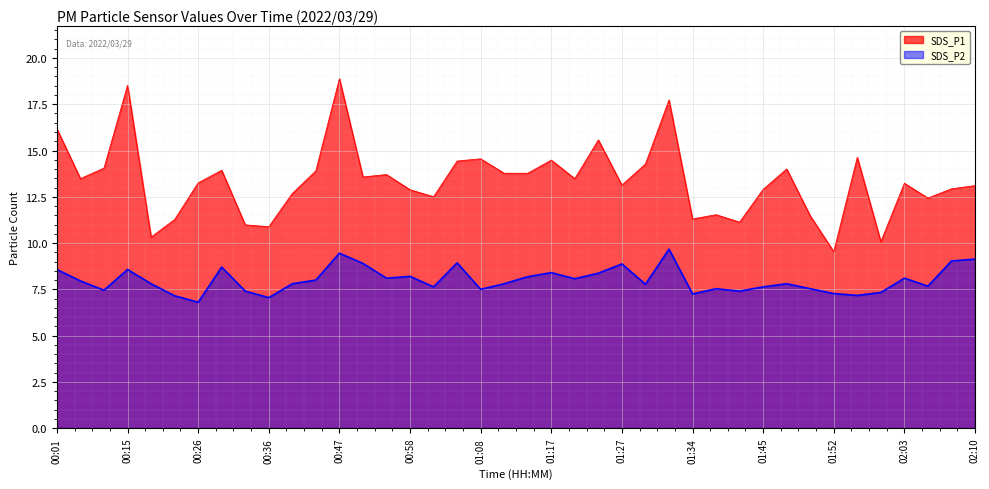

Reading left to right, what are all the values shown in this chart?

SDS_P1: 00:01=16.2	00:03=13.5	00:09=14.1	00:15=18.5	00:17=10.3	00:23=11.3	00:26=13.2	00:28=13.9	00:34=11.0	00:36=10.9	00:42=12.7	00:44=13.9	00:47=18.9	00:53=13.6	00:55=13.7	00:58=12.9	01:03=12.5	01:06=14.4	01:08=14.6	01:11=13.8	01:13=13.8	01:17=14.5	01:22=13.5	01:24=15.6	01:27=13.1	01:29=14.3	01:32=17.7	01:34=11.3	01:40=11.5	01:42=11.1	01:45=12.9	01:47=14.0	01:50=11.5	01:52=9.5	01:55=14.6	01:57=10.1	02:03=13.2	02:05=12.4	02:08=12.9	02:10=13.1
SDS_P2: 00:01=8.6	00:03=8.0	00:09=7.5	00:15=8.6	00:17=7.8	00:23=7.2	00:26=6.8	00:28=8.7	00:34=7.4	00:36=7.0	00:42=7.8	00:44=8.0	00:47=9.4	00:53=8.9	00:55=8.1	00:58=8.2	01:03=7.6	01:06=8.9	01:08=7.5	01:11=7.8	01:13=8.2	01:17=8.4	01:22=8.1	01:24=8.4	01:27=8.9	01:29=7.8	01:32=9.7	01:34=7.2	01:40=7.5	01:42=7.4	01:45=7.6	01:47=7.8	01:50=7.5	01:52=7.3	01:55=7.2	01:57=7.3	02:03=8.1	02:05=7.7	02:08=9.0	02:10=9.1